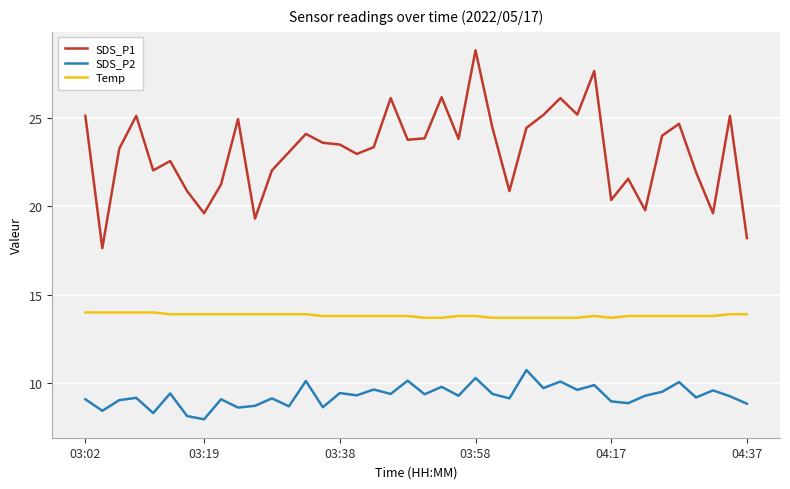

What is the lowest value of the SDS_P2 series?

8.0